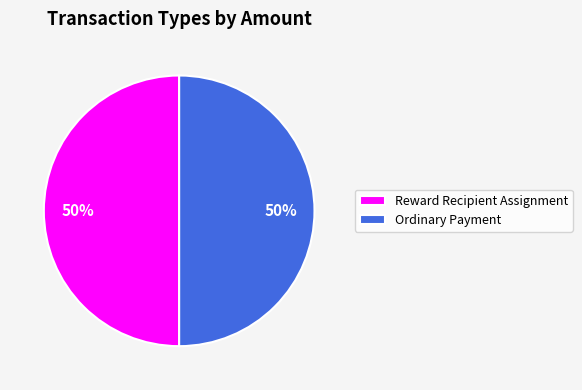

To the nearest percent, what is the difference between the largest and smallest slice percentages?

0%